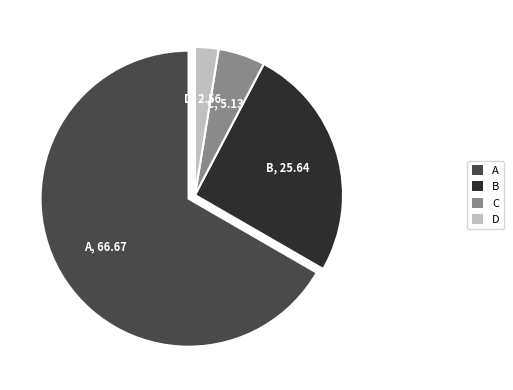

The B slice represents 17% of the pie. True or false?

False